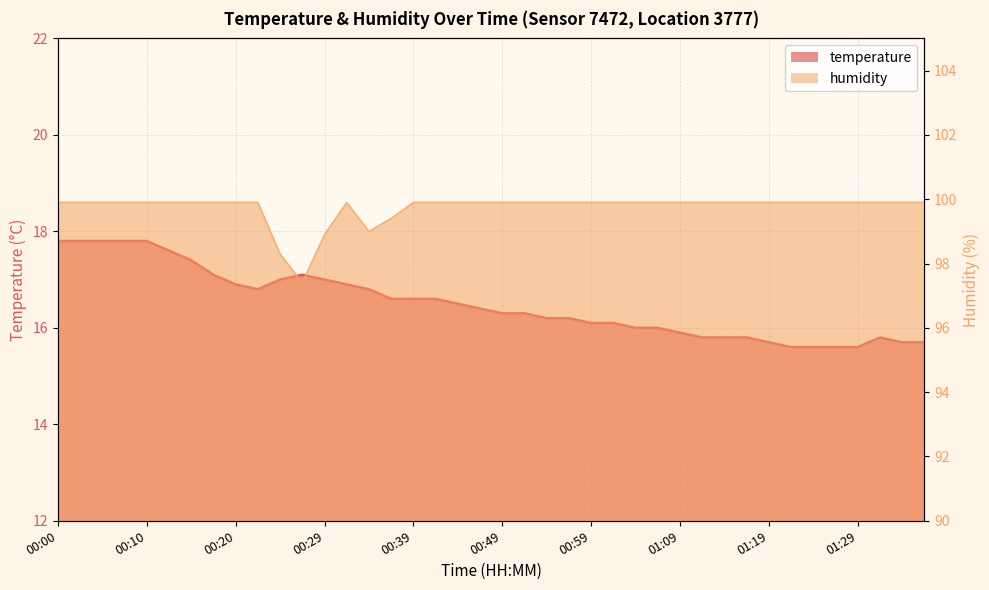

The value of humidity at 01:07 is 158.0. True or false?

False